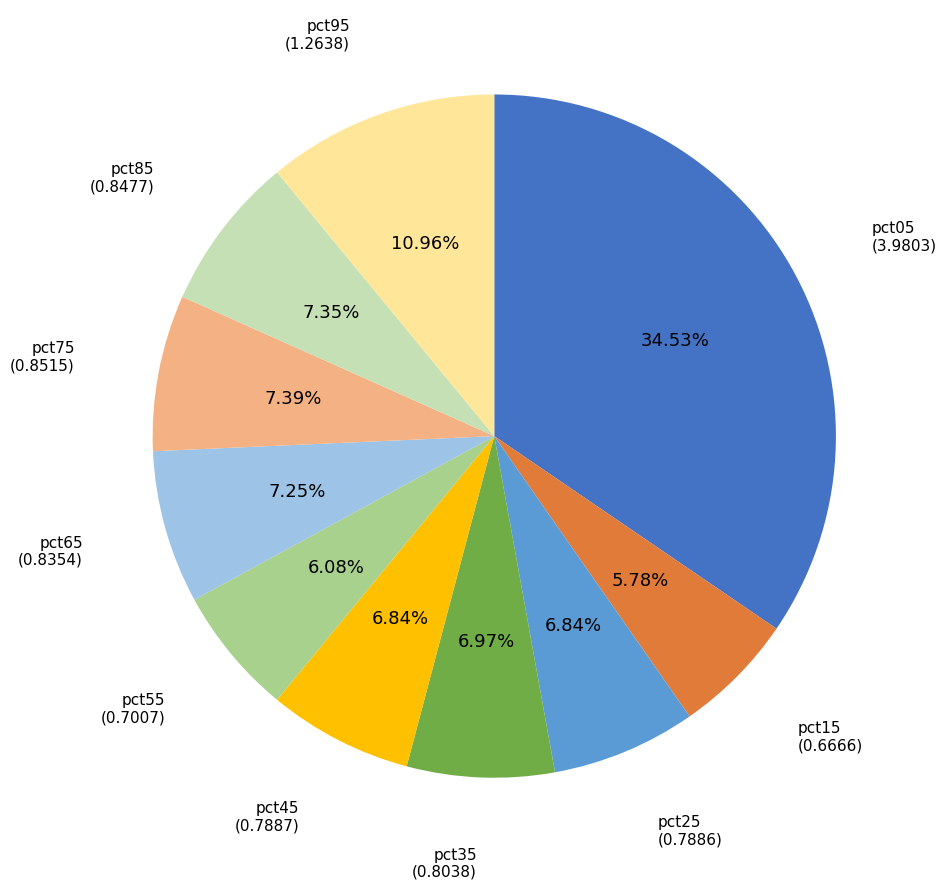

Which slice is the largest?

pct05